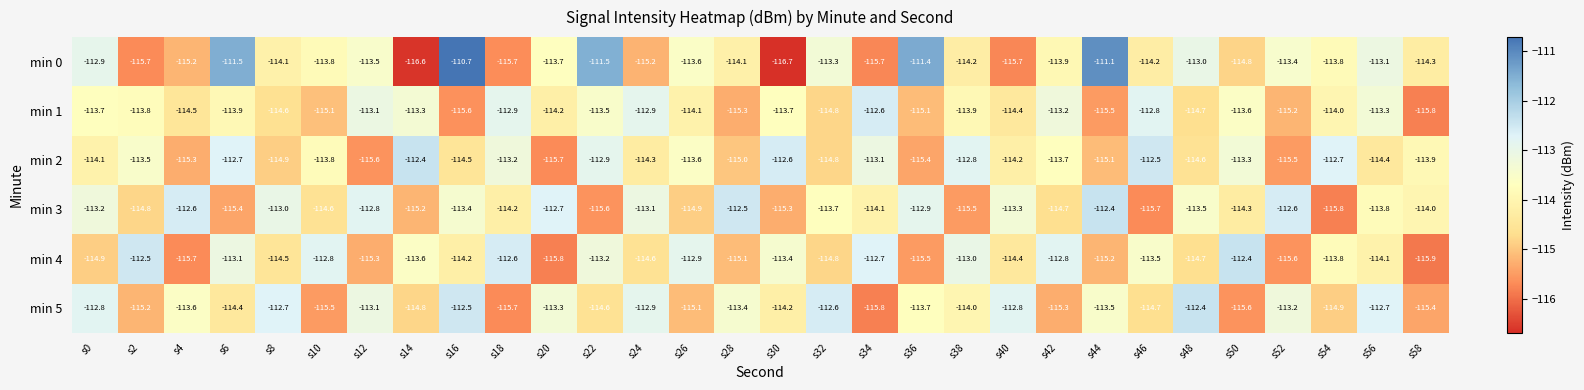

Rank the series at s2 from lowest to highest value.

min 0, min 5, min 3, min 1, min 2, min 4